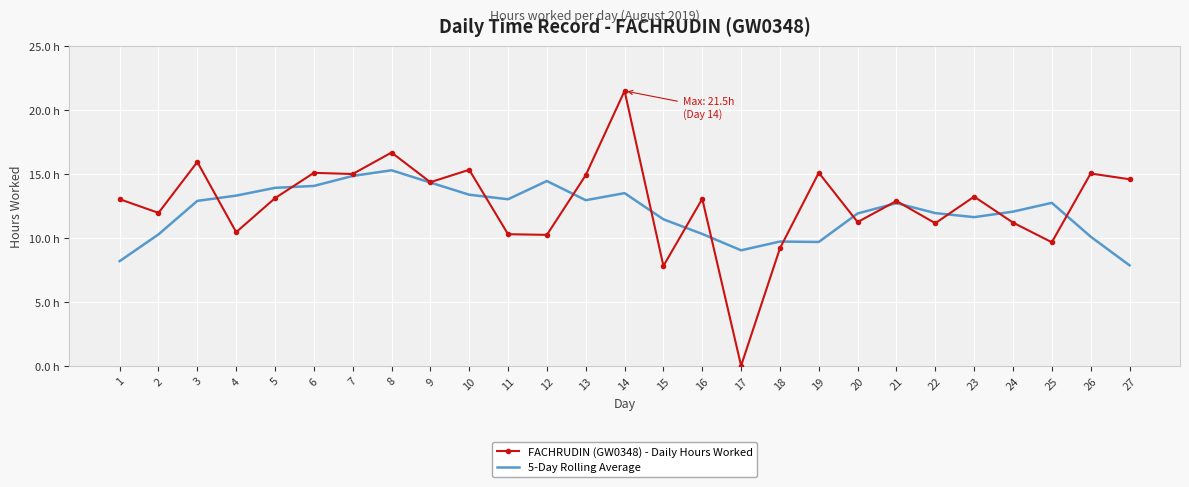

In 5-Day Rolling Average, how many points are lower than both neighbors (excluding endpoints)?

5